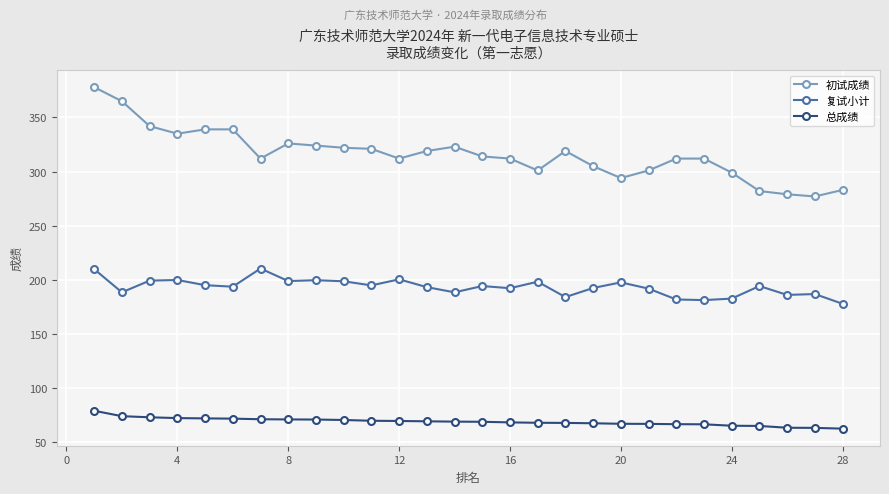

What is the smallest value displayed?

62.4